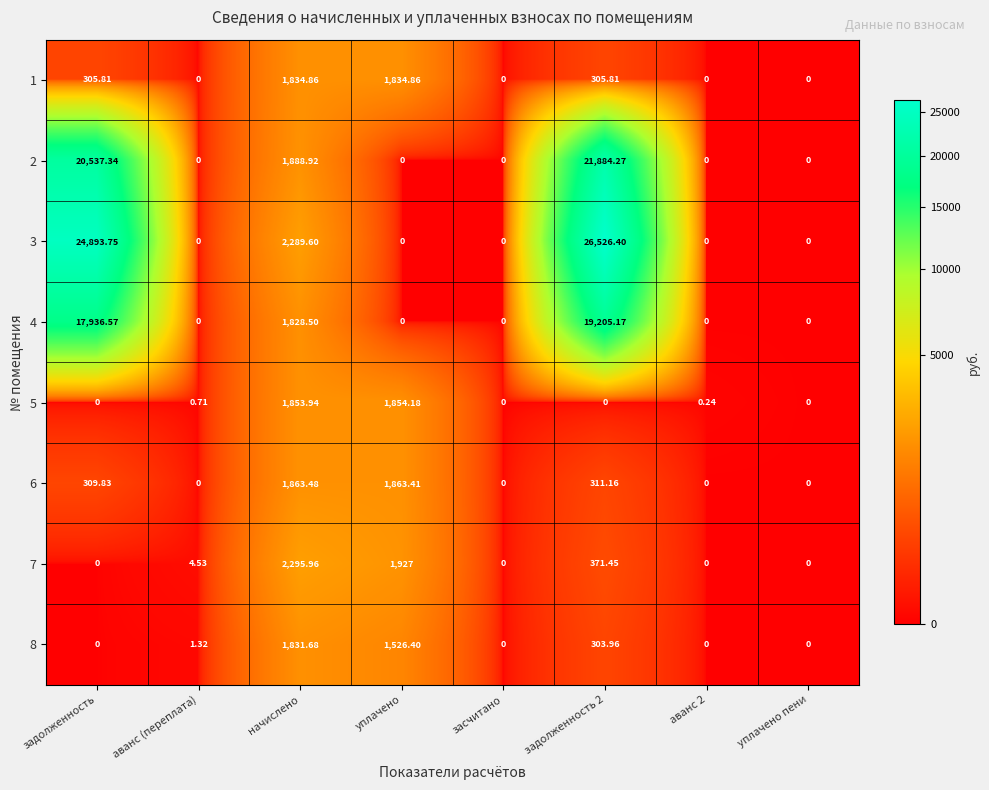

Is the value of 2 at задолженность greater than the value of 6 at аванс (переплата)?

Yes